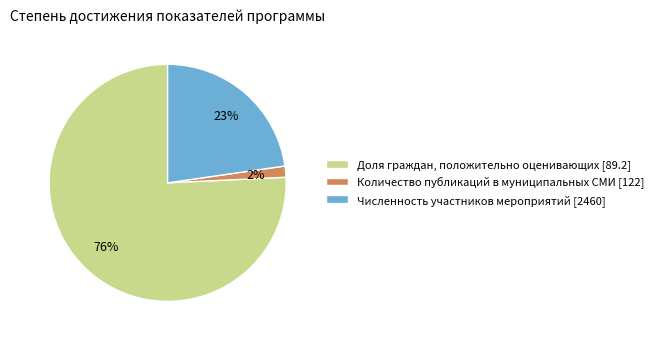

To the nearest percent, what is the average slice percentage?

33%